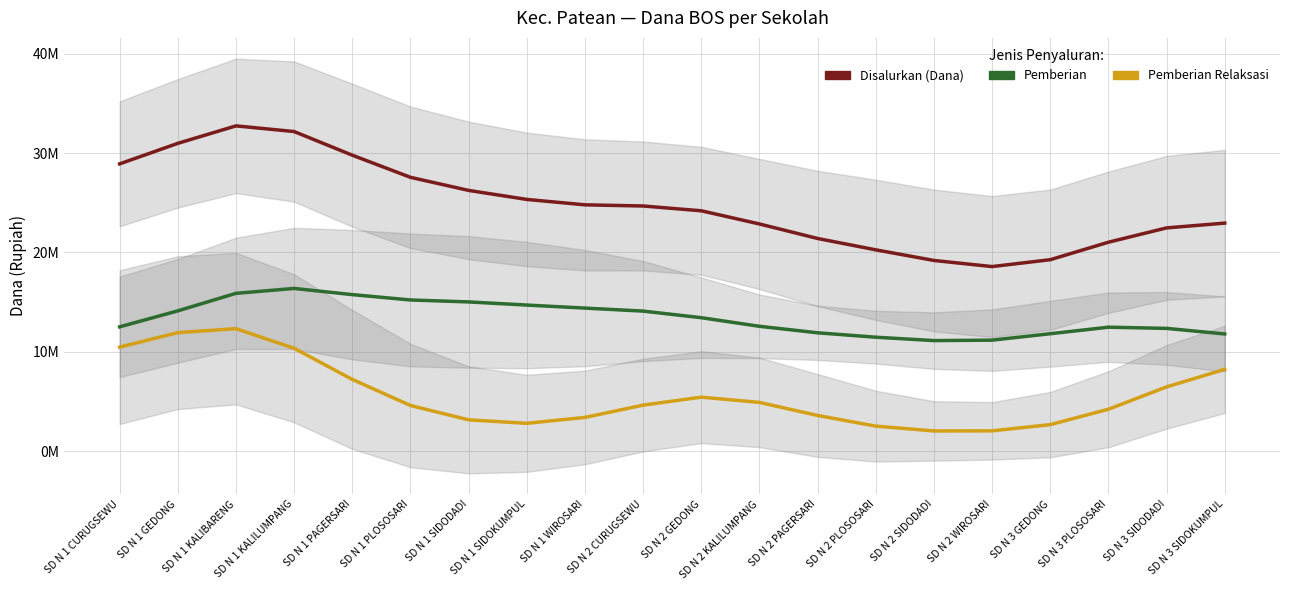

True or false: Disalurkan (Dana) and Pemberian Relaksasi cross at least once.

False